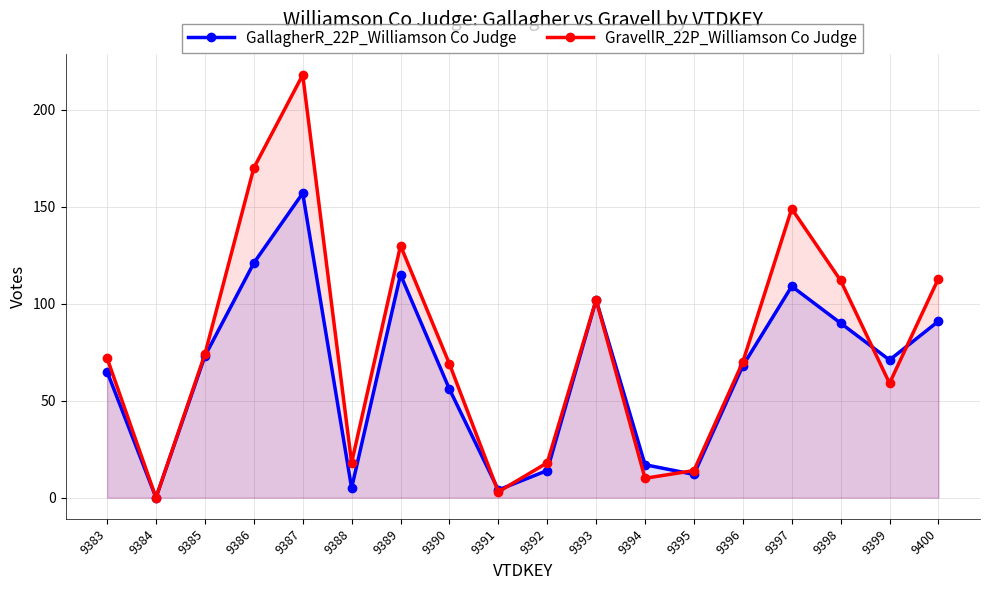

What is the average value of the GallagherR_22P_Williamson Co Judge series?

65